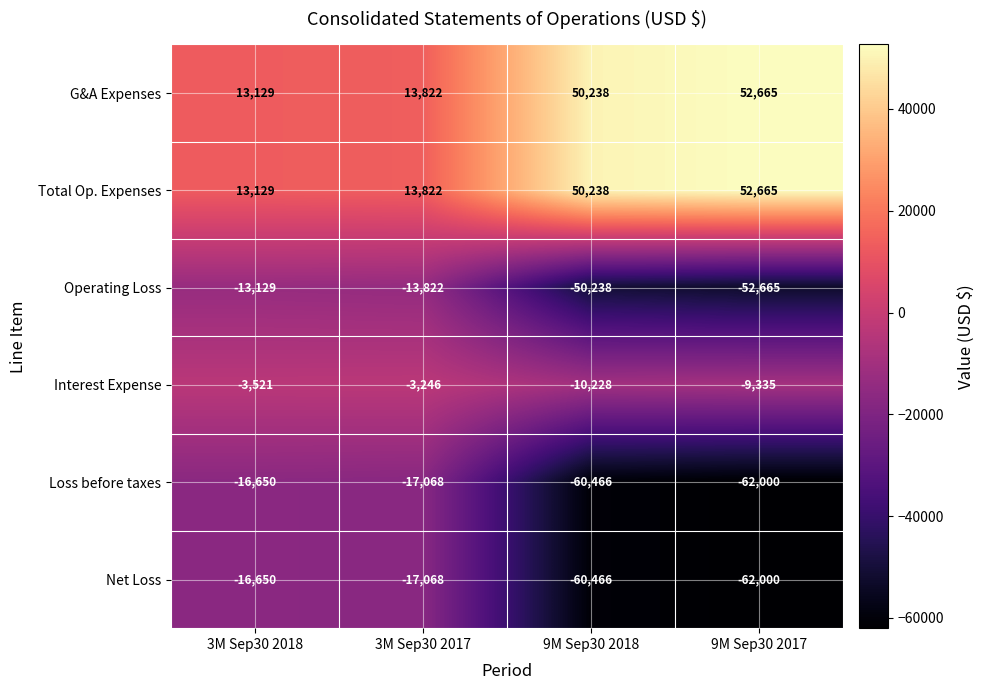

At which category is the sum across all series the highest?

3M Sep30 2017